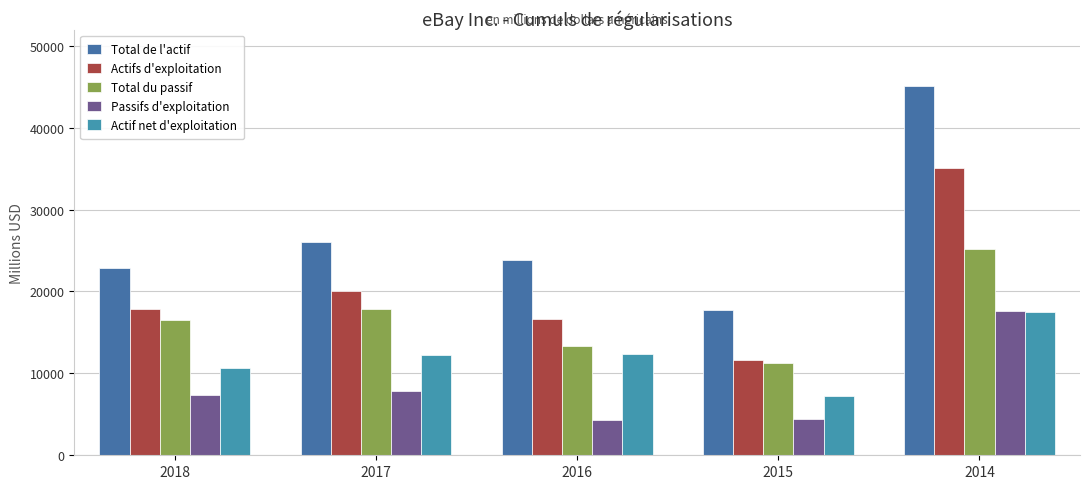

Does the chart contain any negative values?

No